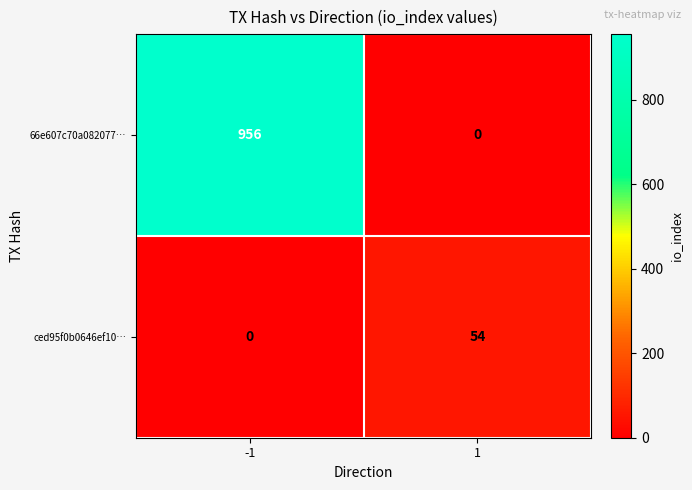

Reading left to right, extract all data points from this chart.

66e607c70a082077…: -1=956	1=0
ced95f0b0646ef10…: -1=0	1=54